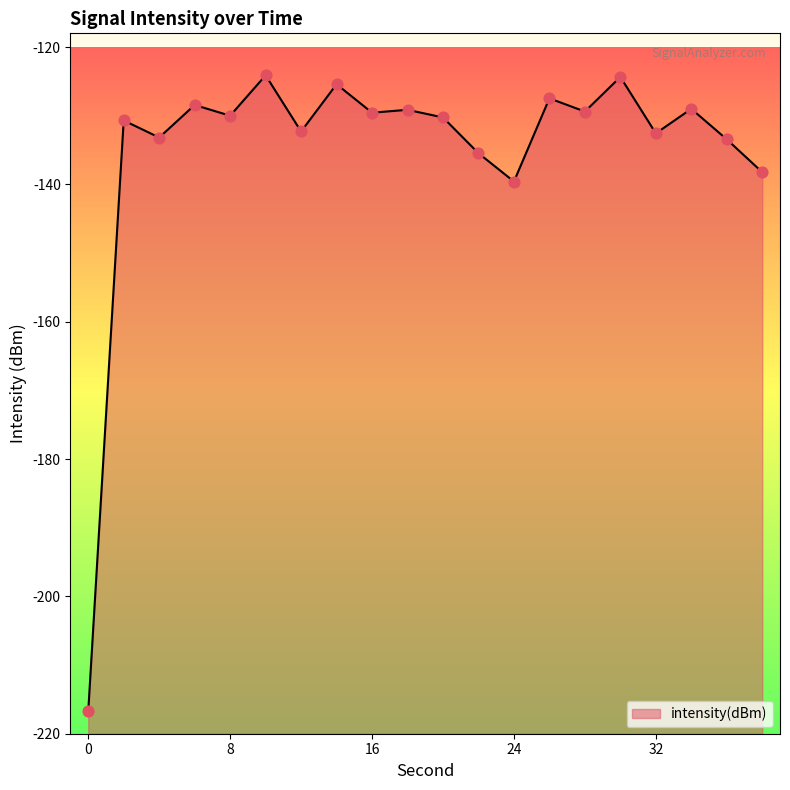

What is the change in value from 2 to 16?

+1.1